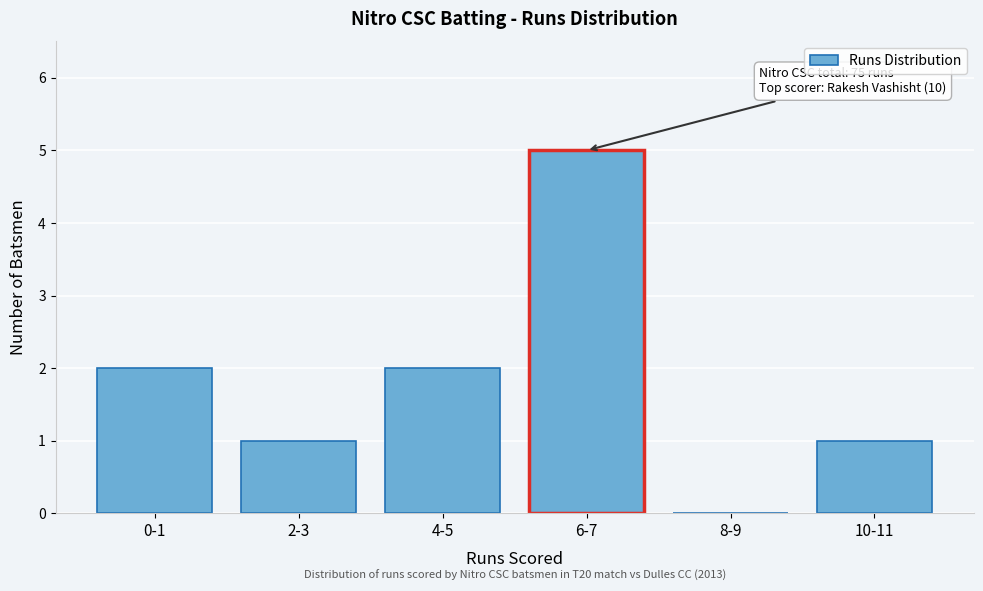

Reading left to right, transcribe all the data shown in this chart.

0-1=2	2-3=1	4-5=2	6-7=5	8-9=0	10-11=1